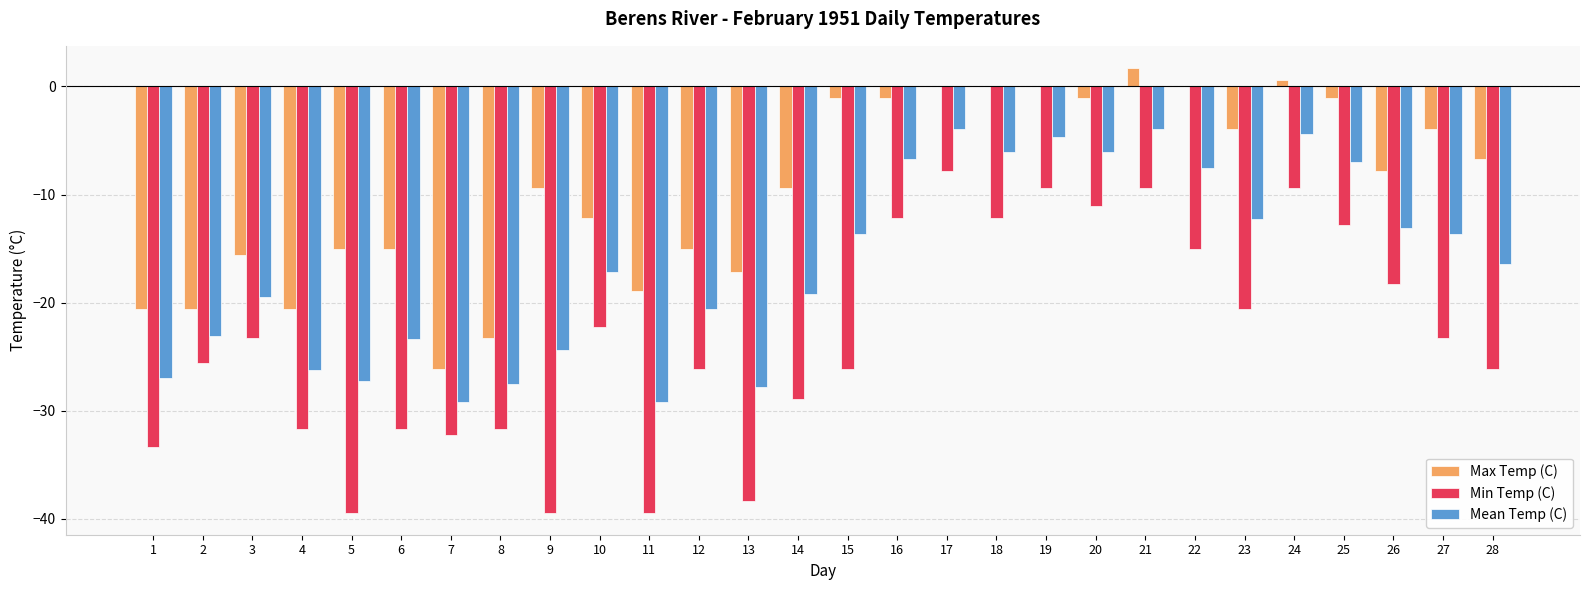

Reading right to left, list all the values displayed in this chart.

Max Temp (C): 28=-6.7	27=-3.9	26=-7.8	25=-1.1	24=0.6	23=-3.9	22=0.0	21=1.7	20=-1.1	19=0.0	18=0.0	17=0.0	16=-1.1	15=-1.1	14=-9.4	13=-17.2	12=-15.0	11=-18.9	10=-12.2	9=-9.4	8=-23.3	7=-26.1	6=-15.0	5=-15.0	4=-20.6	3=-15.6	2=-20.6	1=-20.6
Min Temp (C): 28=-26.1	27=-23.3	26=-18.3	25=-12.8	24=-9.4	23=-20.6	22=-15.0	21=-9.4	20=-11.1	19=-9.4	18=-12.2	17=-7.8	16=-12.2	15=-26.1	14=-28.9	13=-38.3	12=-26.1	11=-39.4	10=-22.2	9=-39.4	8=-31.7	7=-32.2	6=-31.7	5=-39.4	4=-31.7	3=-23.3	2=-25.6	1=-33.3
Mean Temp (C): 28=-16.4	27=-13.6	26=-13.1	25=-7.0	24=-4.4	23=-12.3	22=-7.5	21=-3.9	20=-6.1	19=-4.7	18=-6.1	17=-3.9	16=-6.7	15=-13.6	14=-19.2	13=-27.8	12=-20.6	11=-29.2	10=-17.2	9=-24.4	8=-27.5	7=-29.2	6=-23.4	5=-27.2	4=-26.2	3=-19.5	2=-23.1	1=-27.0